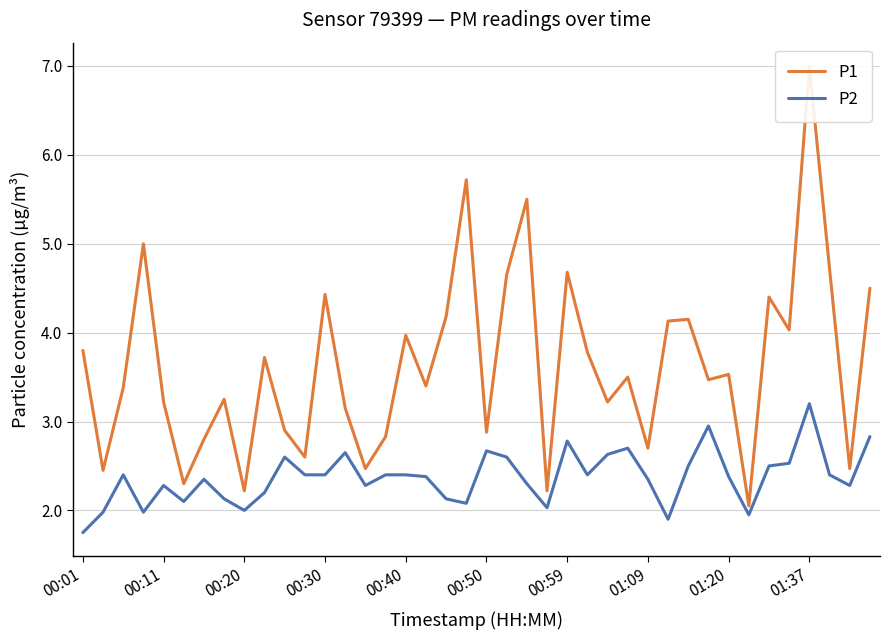

In P1, how many points are lower than both neighbors (excluding endpoints)?

14